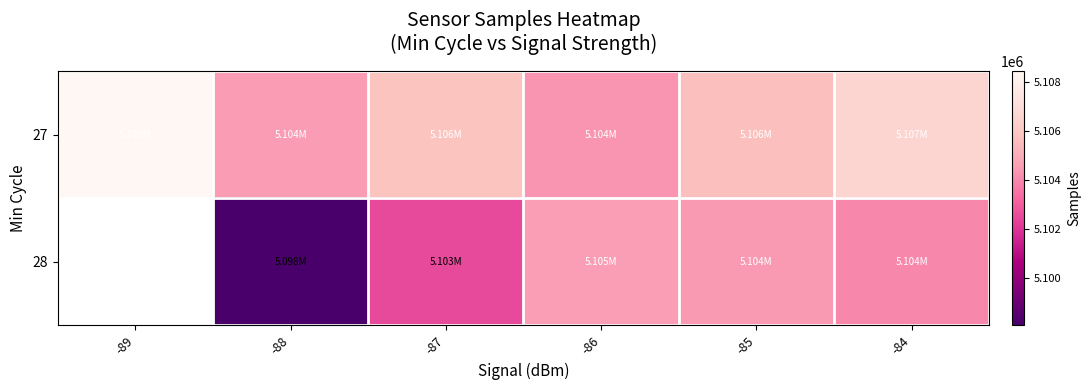

The 28 series shows 5104440.0 at -85. True or false?

True